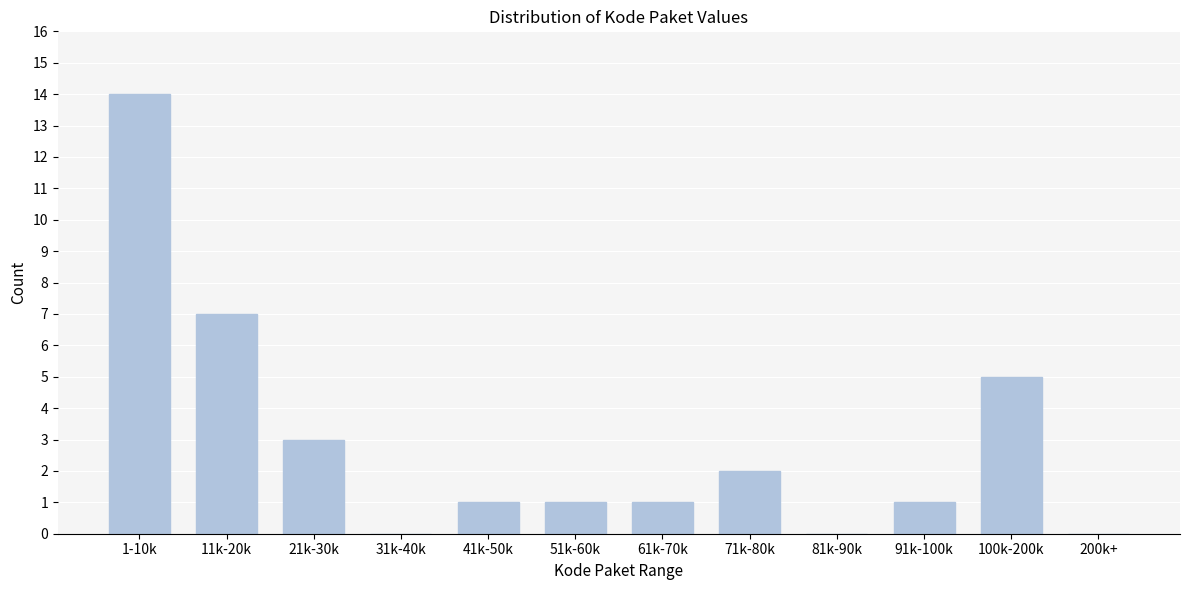

Reading left to right, list all the values displayed in this chart.

1-10k=14	11k-20k=7	21k-30k=3	31k-40k=0	41k-50k=1	51k-60k=1	61k-70k=1	71k-80k=2	81k-90k=0	91k-100k=1	100k-200k=5	200k+=0